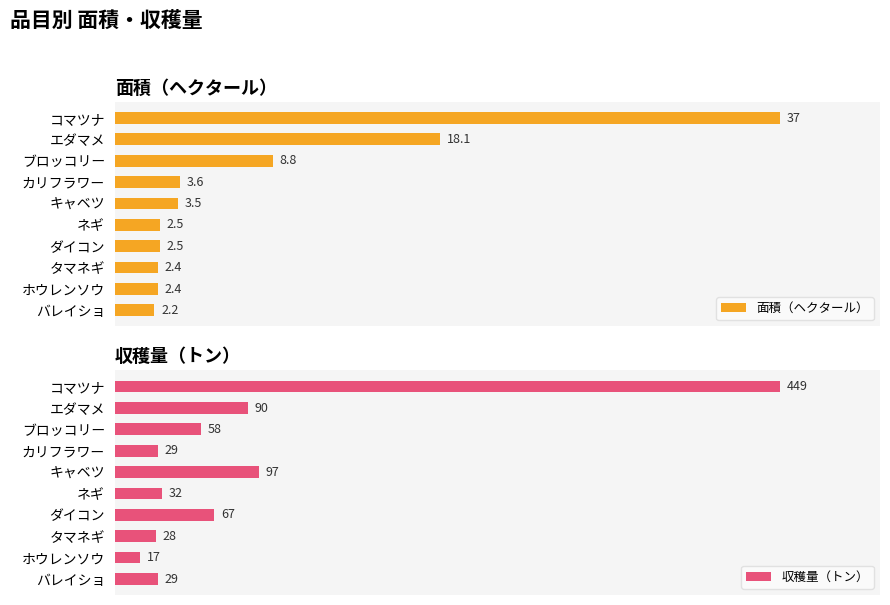

Which category has the lowest value in the 収穫量（トン） series?

ホウレンソウ